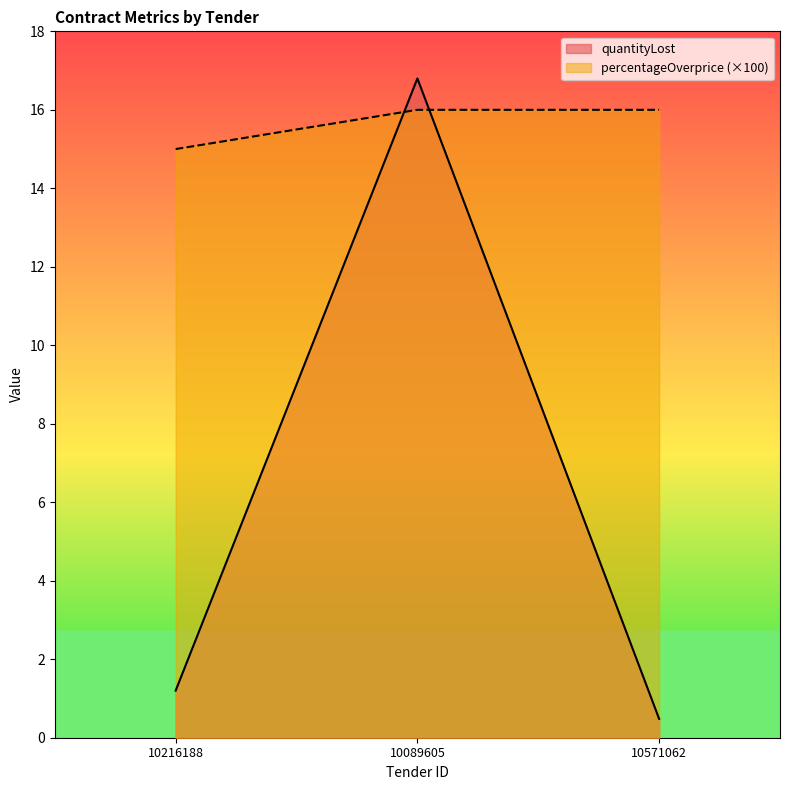

List the labels in order of quantityLost value, largest first.

10089605, 10216188, 10571062